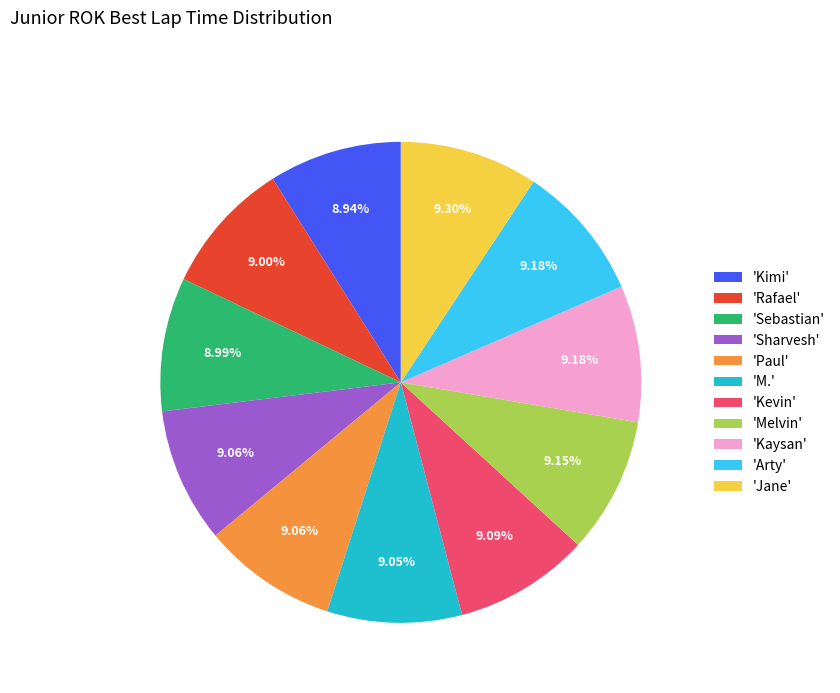

Does any single category account for the majority?

No